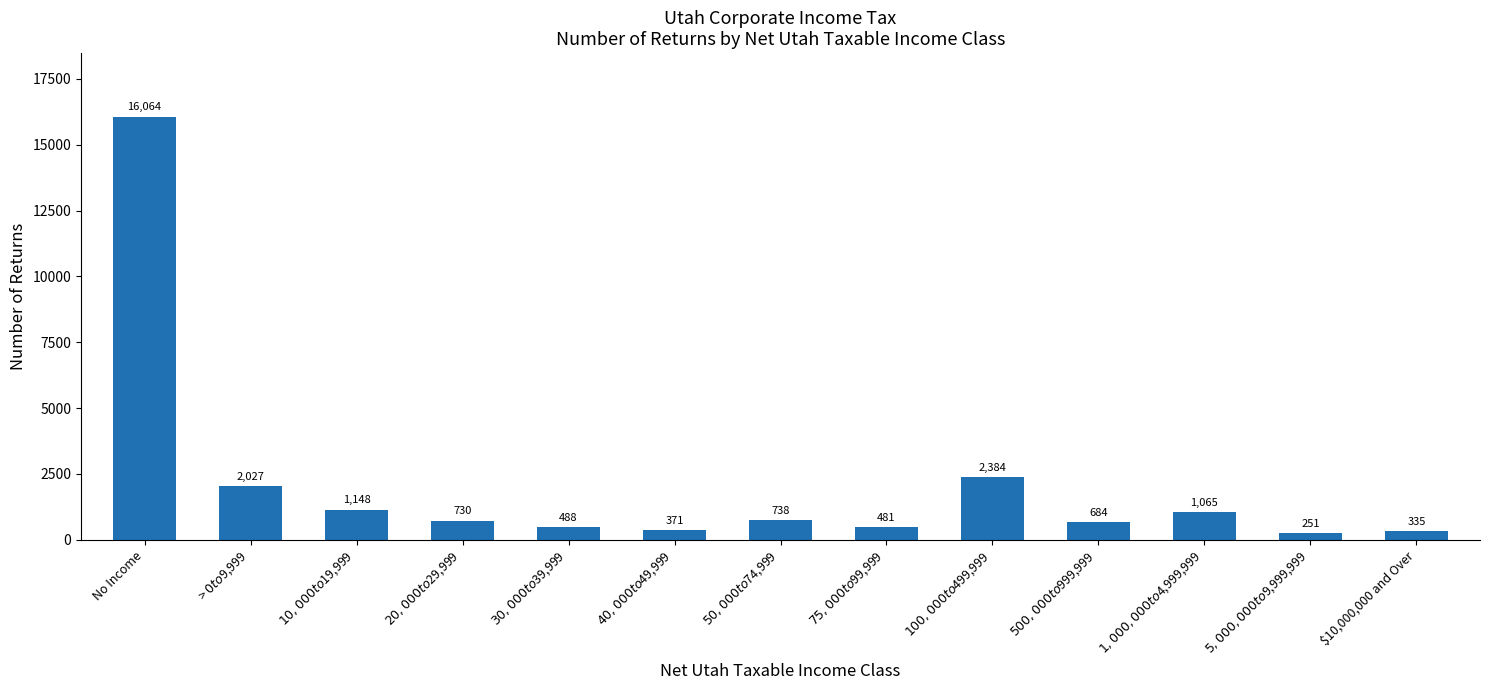

At which label does the data first exceed 730?

No Income